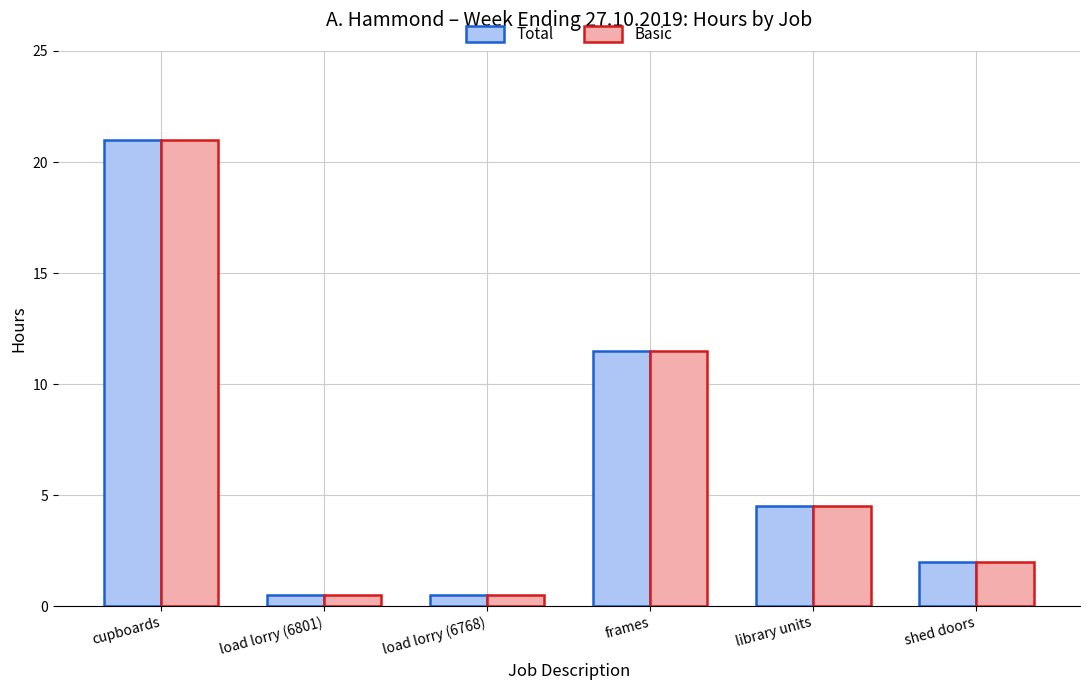

What are all the series names shown in the legend?

Total, Basic